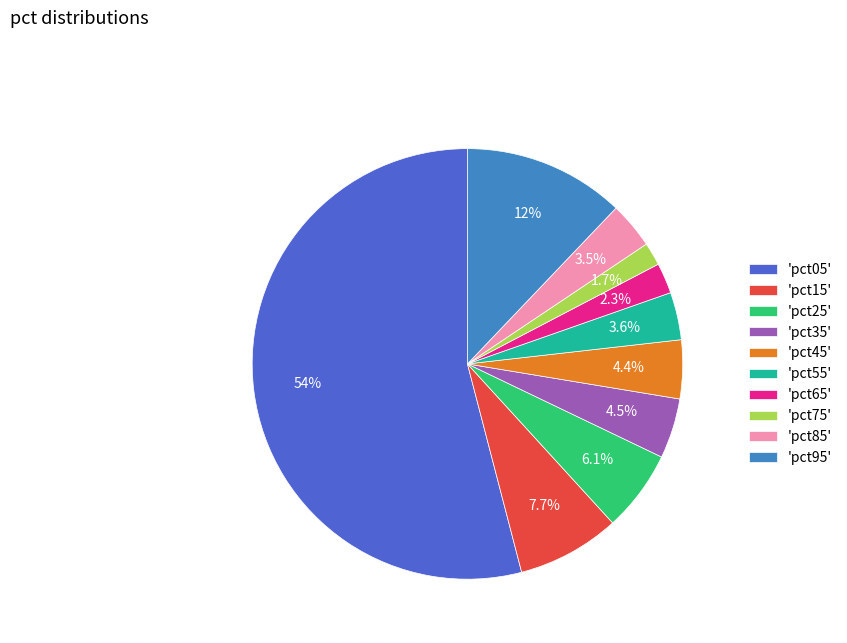

Which category accounts for the majority?

'pct05'